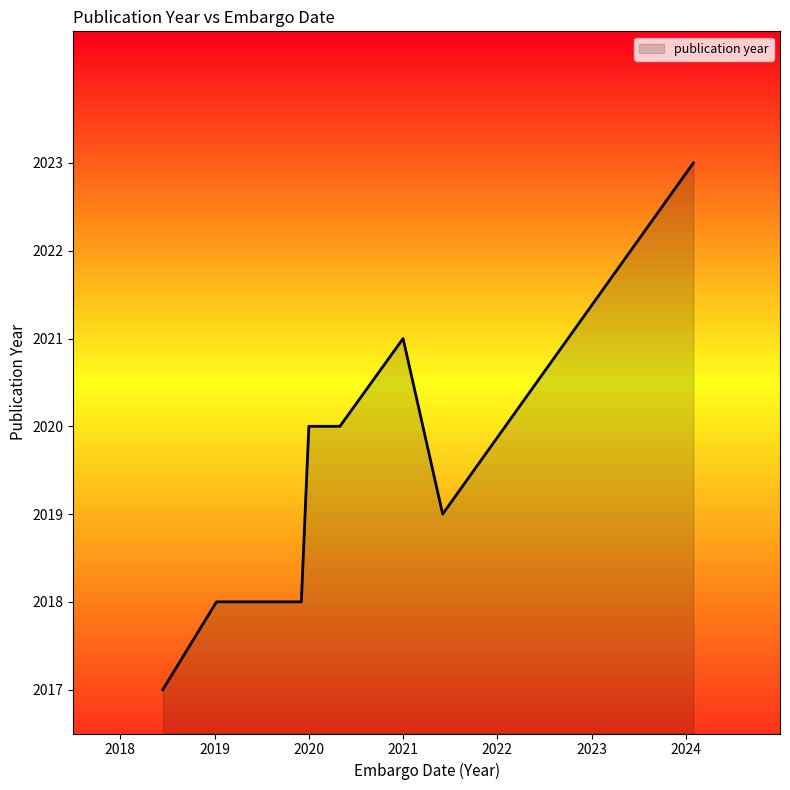

How many lines are shown in the chart?

1